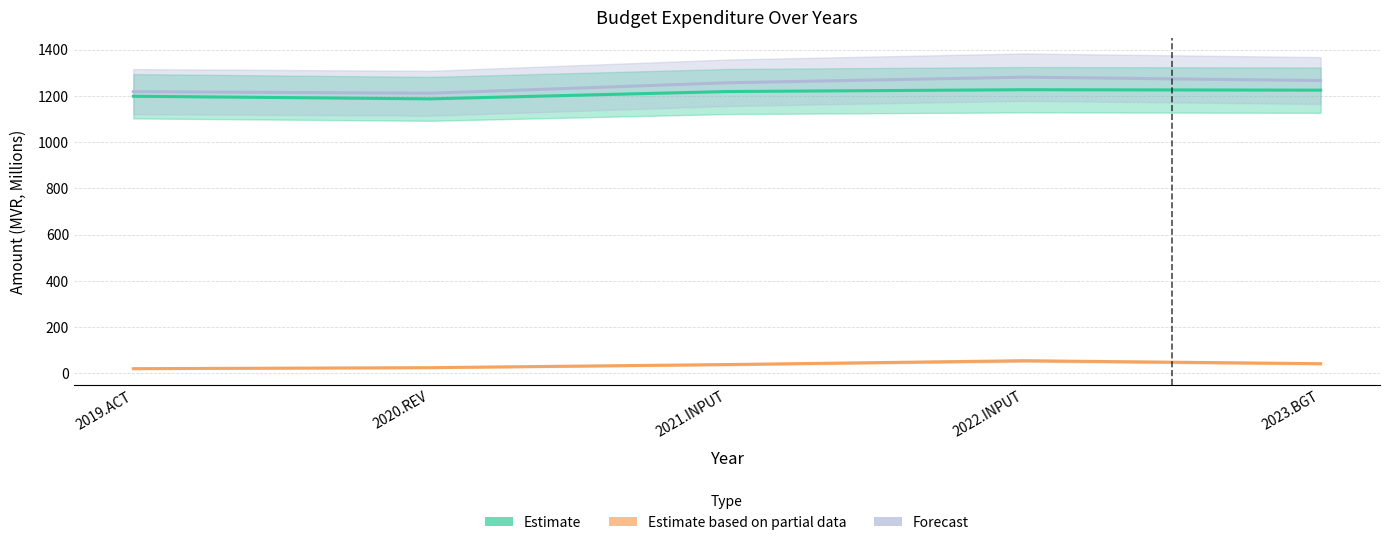

True or false: Estimate has more than 1 points higher than both neighbors.

False